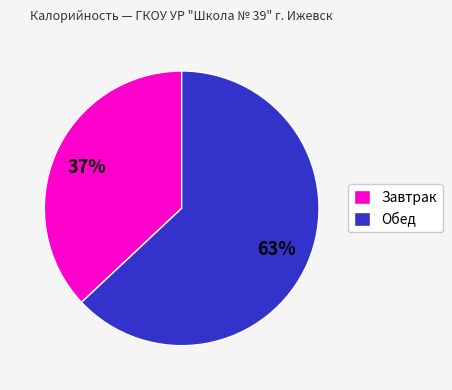

Which has a higher value, Обед or Завтрак?

Обед